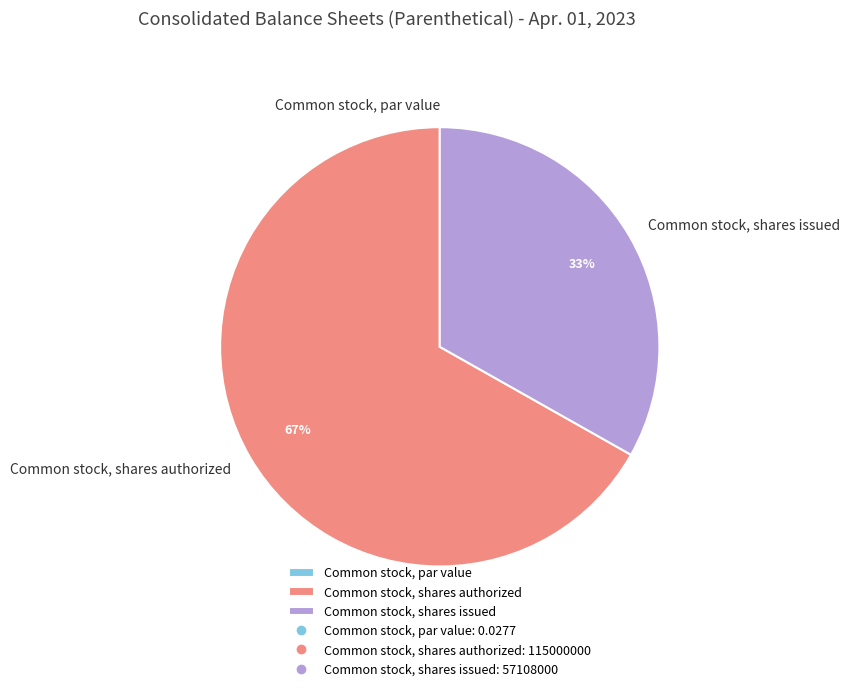

To the nearest percent, what portion does Common stock, shares authorized represent?

67%